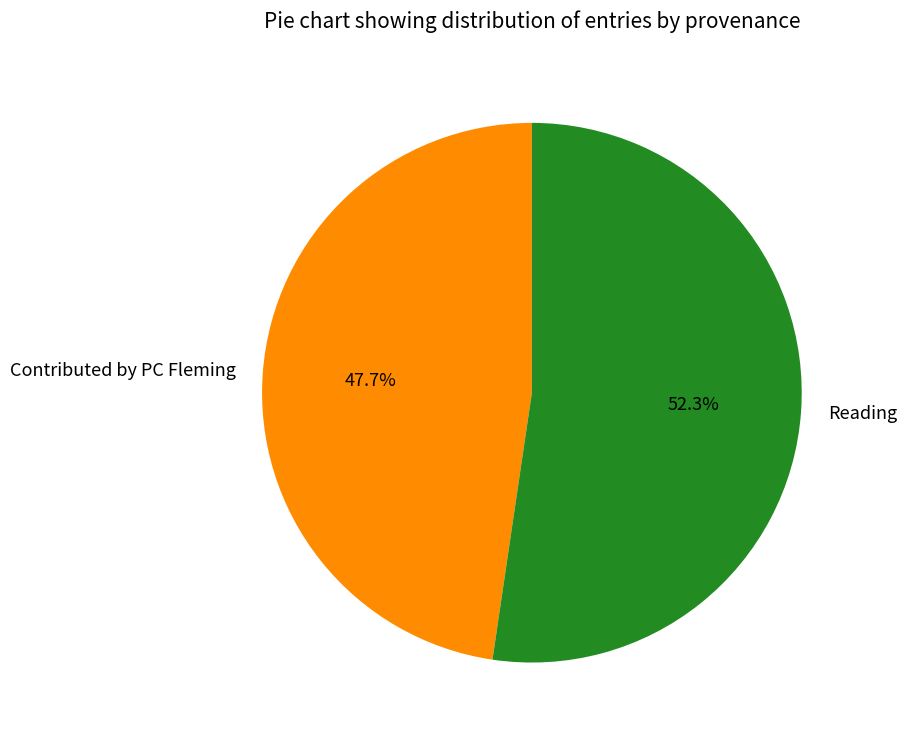

What percentage is NOT represented by Contributed by PC Fleming?

52.3%